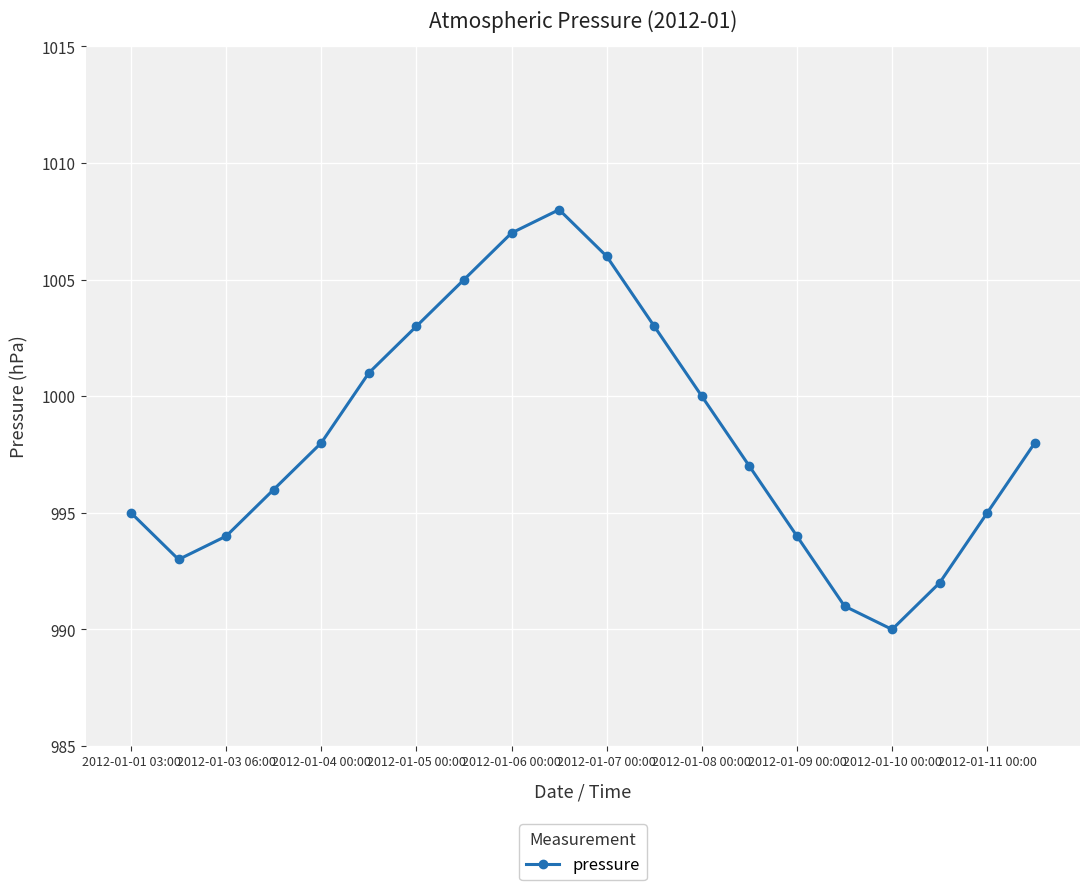

What is the difference between the maximum and minimum values?

18